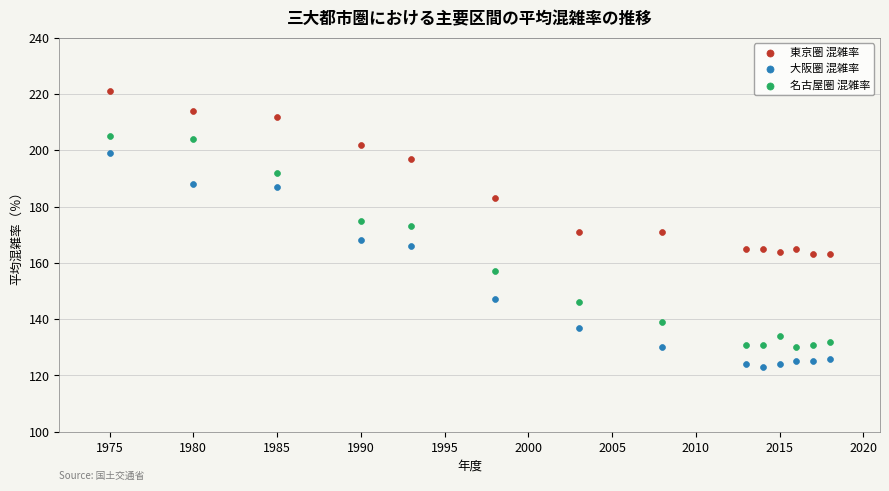

Across all data points, what is the range of X values (max minus min)?

43